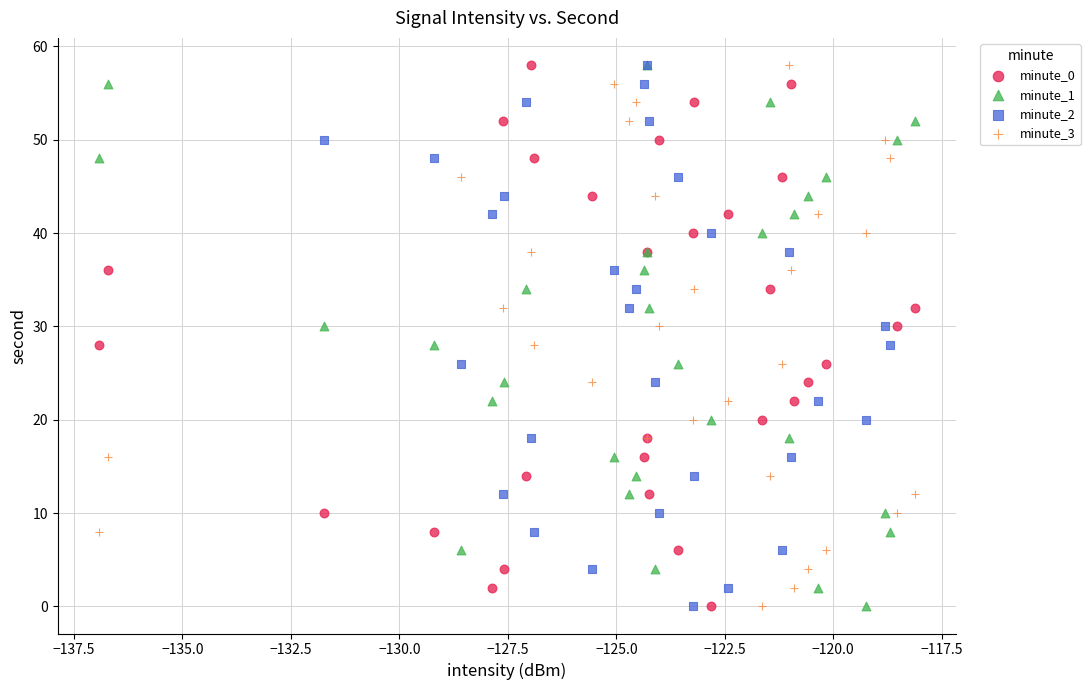

What are all the series names shown in the legend?

minute_0, minute_1, minute_2, minute_3